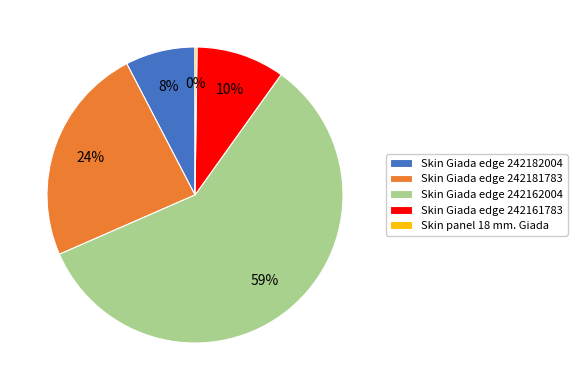

Is the sum of Skin Giada edge 242182004 and Skin Giada edge 242161783 greater than half?

No